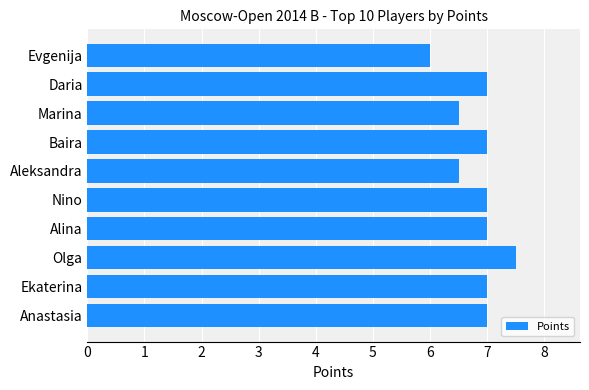

Are the bars horizontal?

Yes